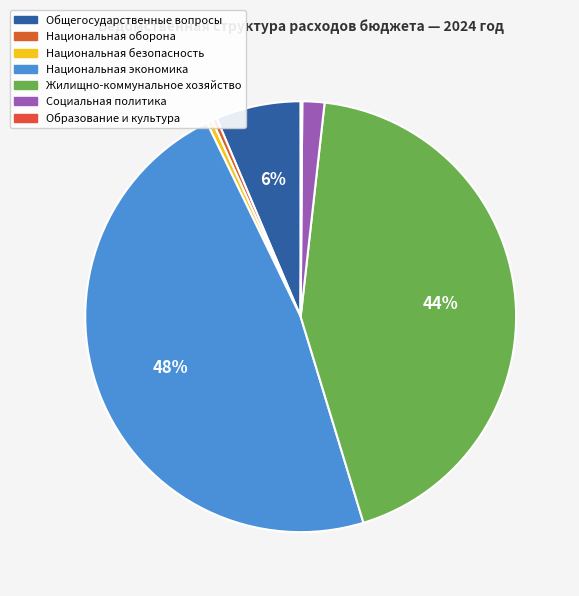

How many segments does this pie chart have?

7